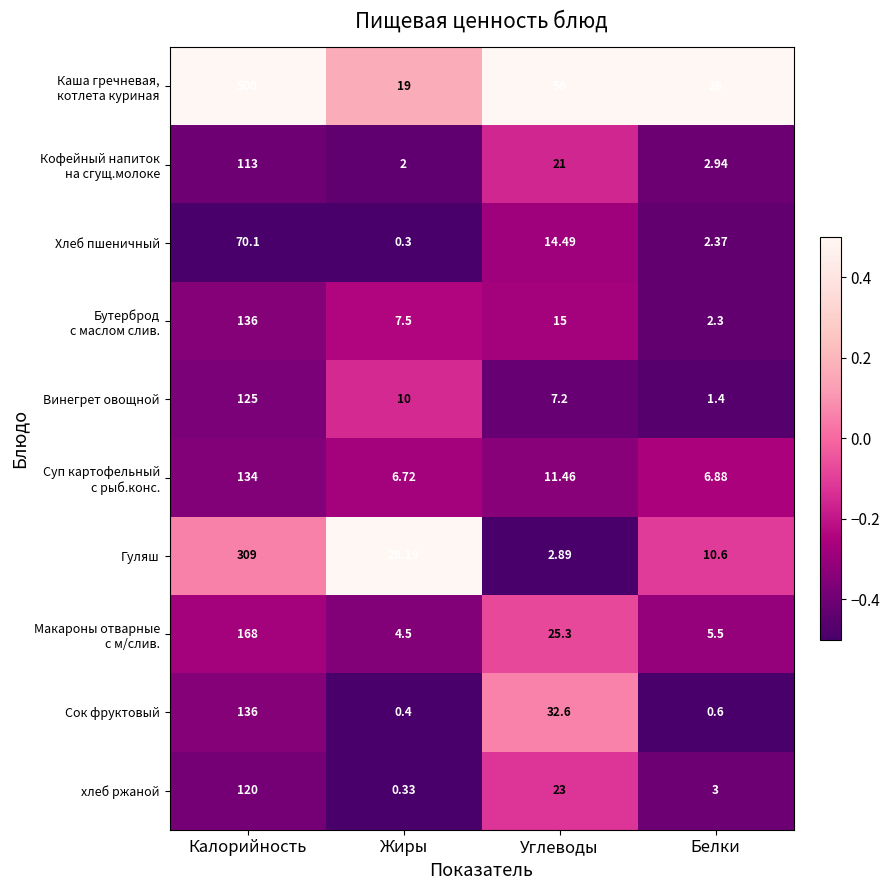

Between Жиры and Белки, which series saw the biggest shift?

Гуляш